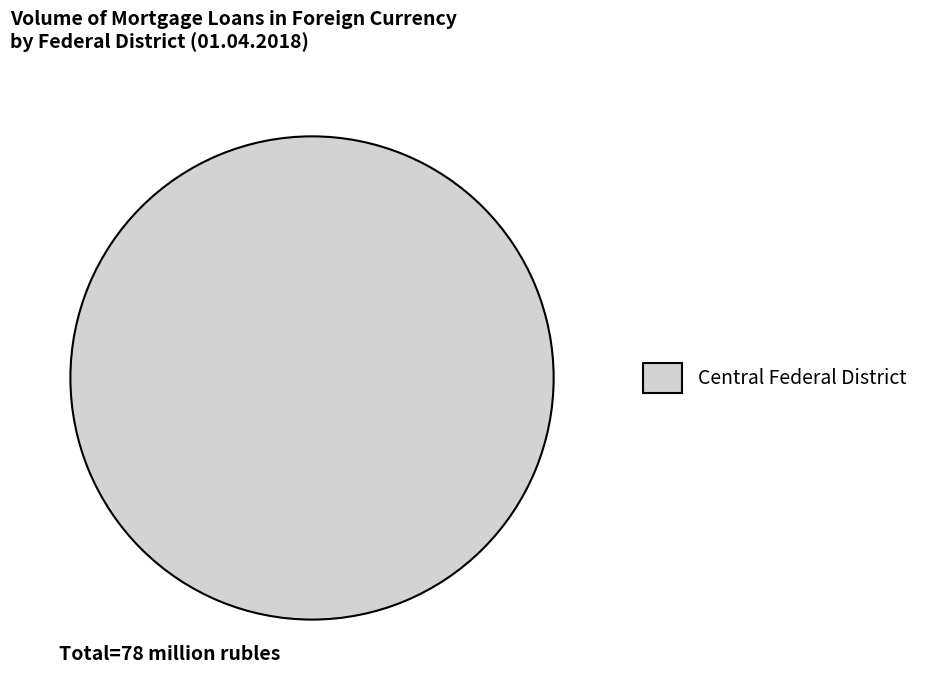

Rank the categories by value from lowest to highest.

Central Federal District